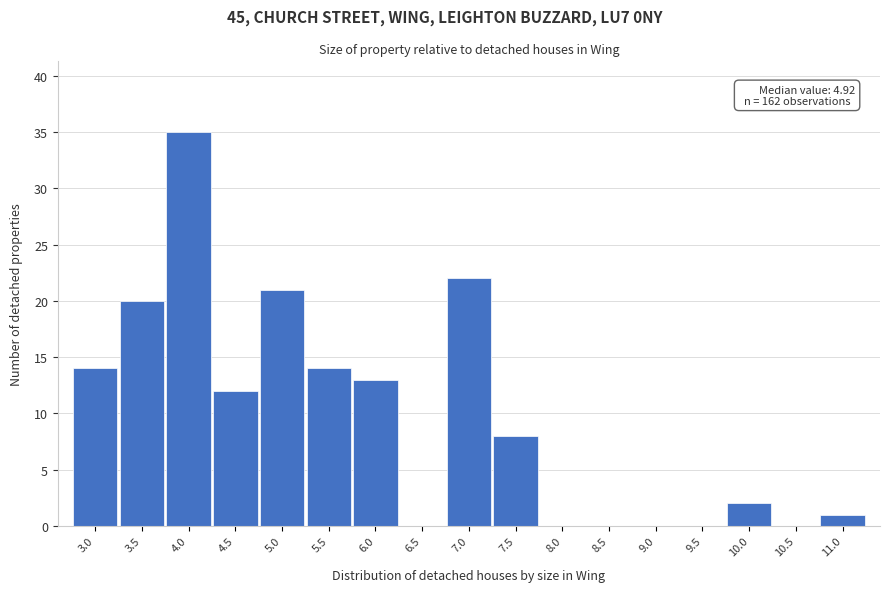

Reading right to left, extract all data points from this chart.

11.0=1	10.5=0	10.0=2	9.5=0	9.0=0	8.5=0	8.0=0	7.5=8	7.0=22	6.5=0	6.0=13	5.5=14	5.0=21	4.5=12	4.0=35	3.5=20	3.0=14